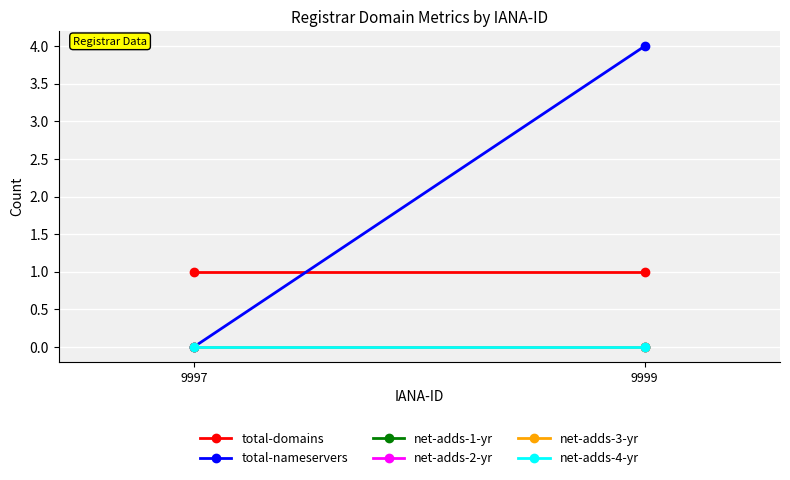

Which series changed the most between 9997 and 9999?

total-nameservers